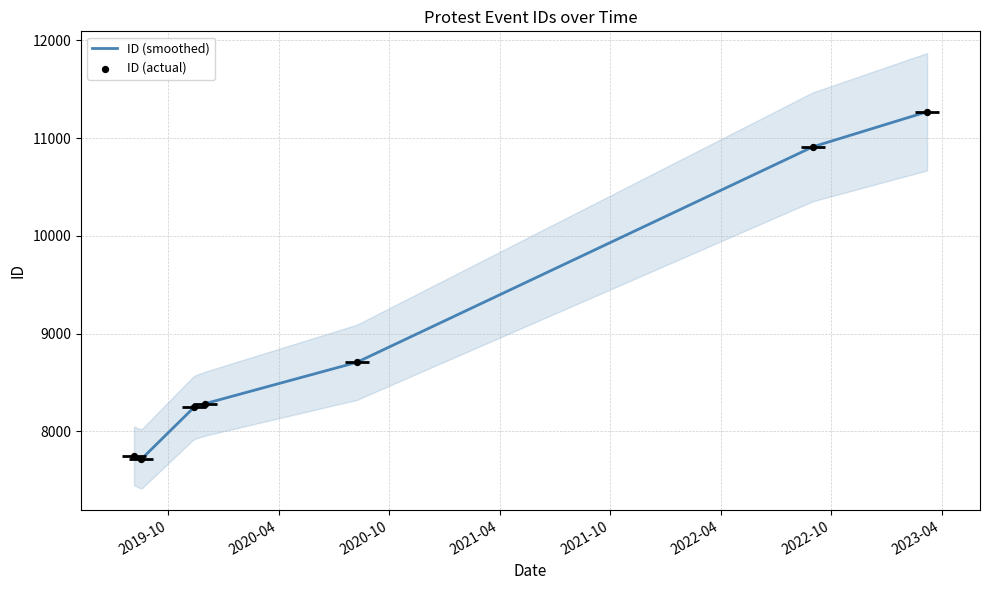

What is the change in value from 2019-08-18 to 2019-11-13?

+495